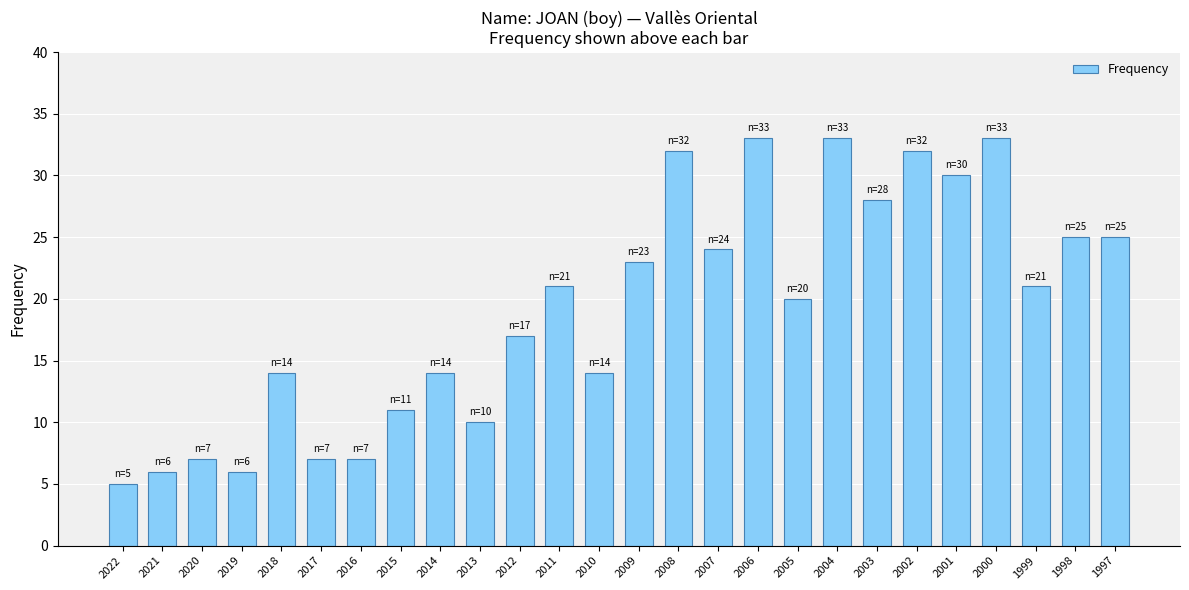

What is the sum of all values?

498